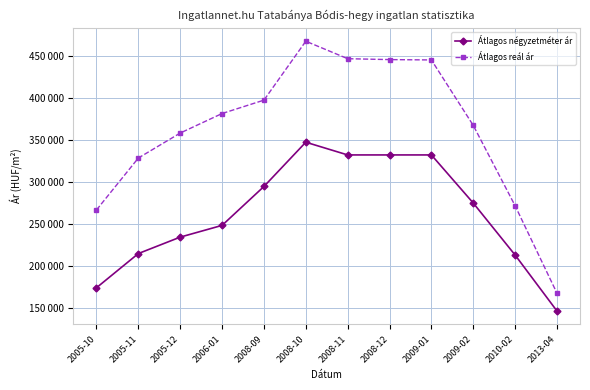

Reading right to left, extract all data points from this chart.

Átlagos négyzetméter ár: 2013-04=145925	2010-02=212716	2009-02=274815	2009-01=332222	2008-12=332222	2008-11=332222	2008-10=347407	2008-09=294561	2006-01=248137	2005-12=234123	2005-11=214503	2005-10=173684
Átlagos reál ár: 2013-04=167155	2010-02=271572	2009-02=367500	2009-01=445615	2008-12=446020	2008-11=447105	2008-10=467968	2008-09=397630	2006-01=381650	2005-12=358352	2005-11=328548	2005-10=266581